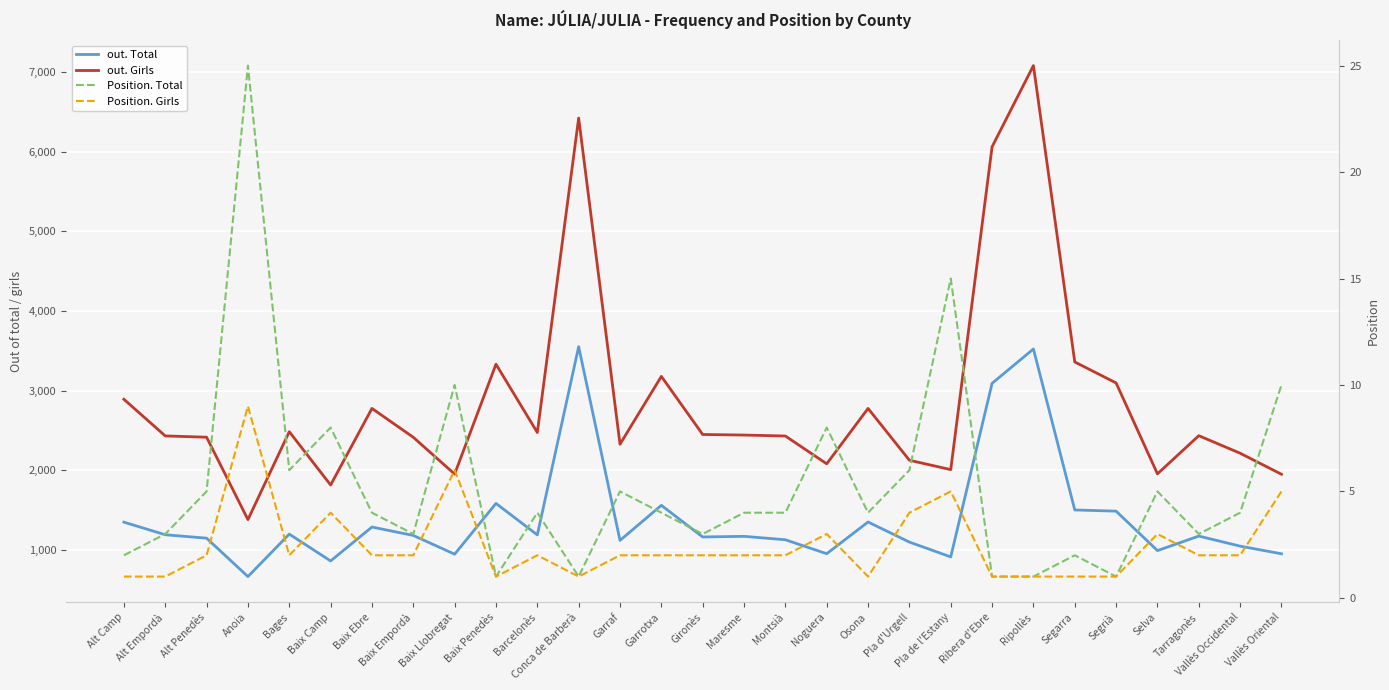

Does the chart display data point markers on the line(s)?

No